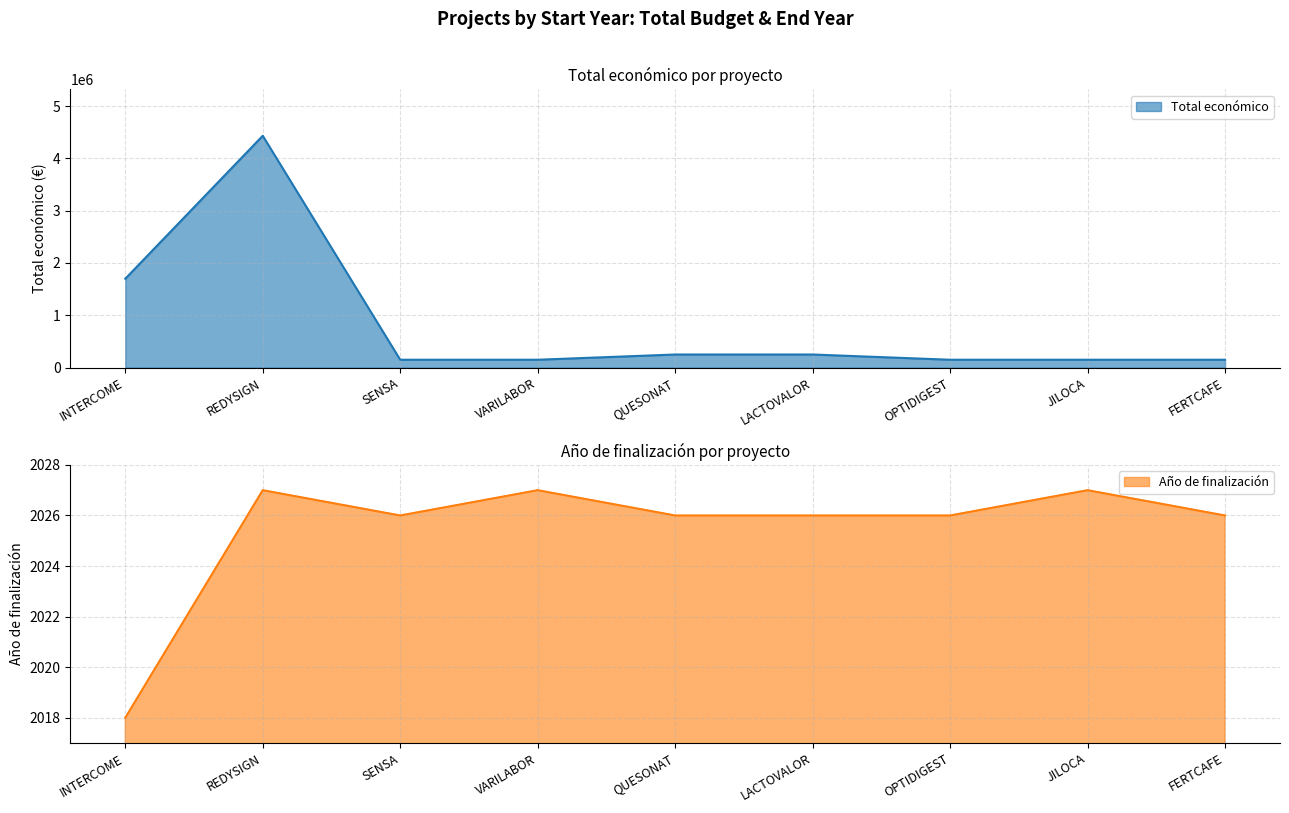

What is the spread (max minus min) of values at LACTOVALOR?

247974